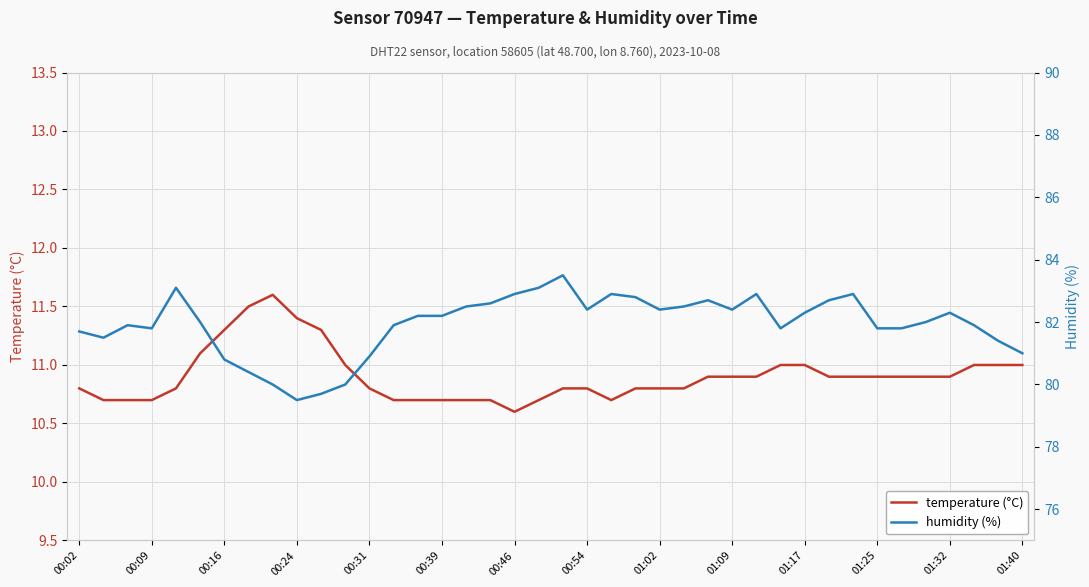

What is the lowest value of the temperature (°C) series?

10.6